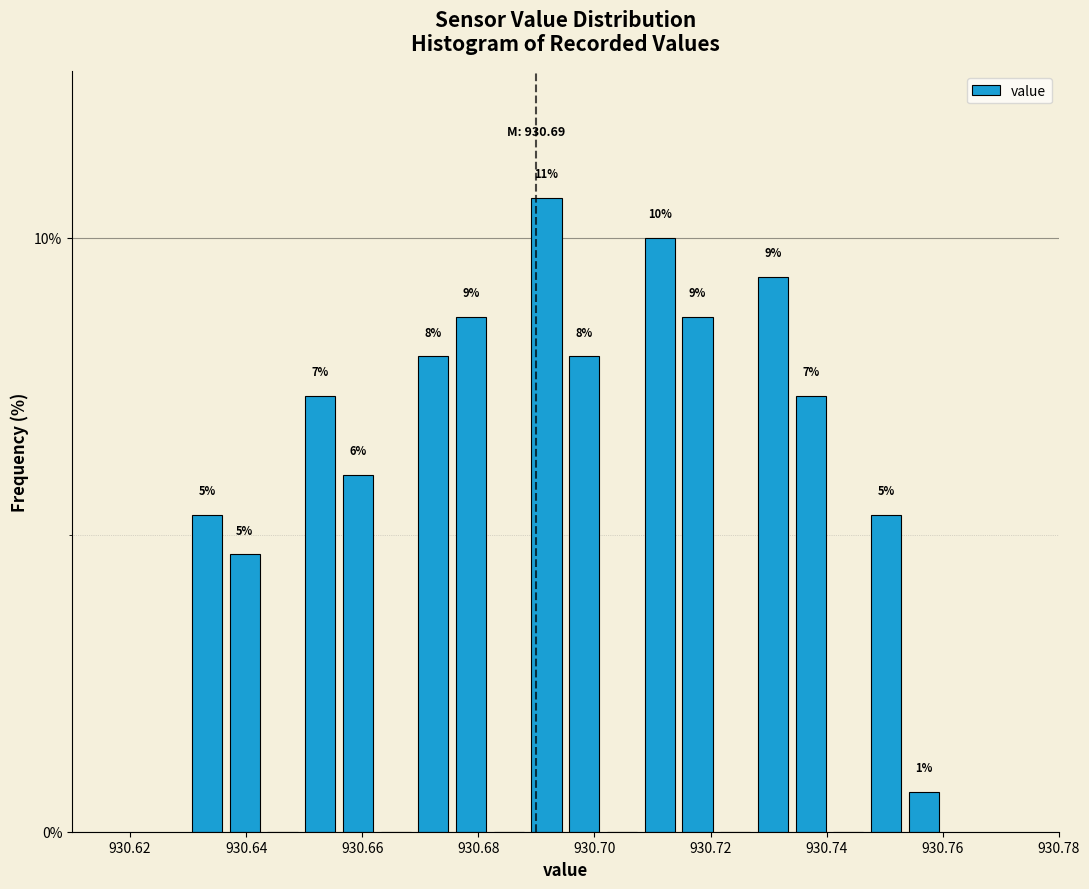

Around what value on the x-axis is the tallest bar? Give the approximate position of its centre, as read against the axis.

930.692